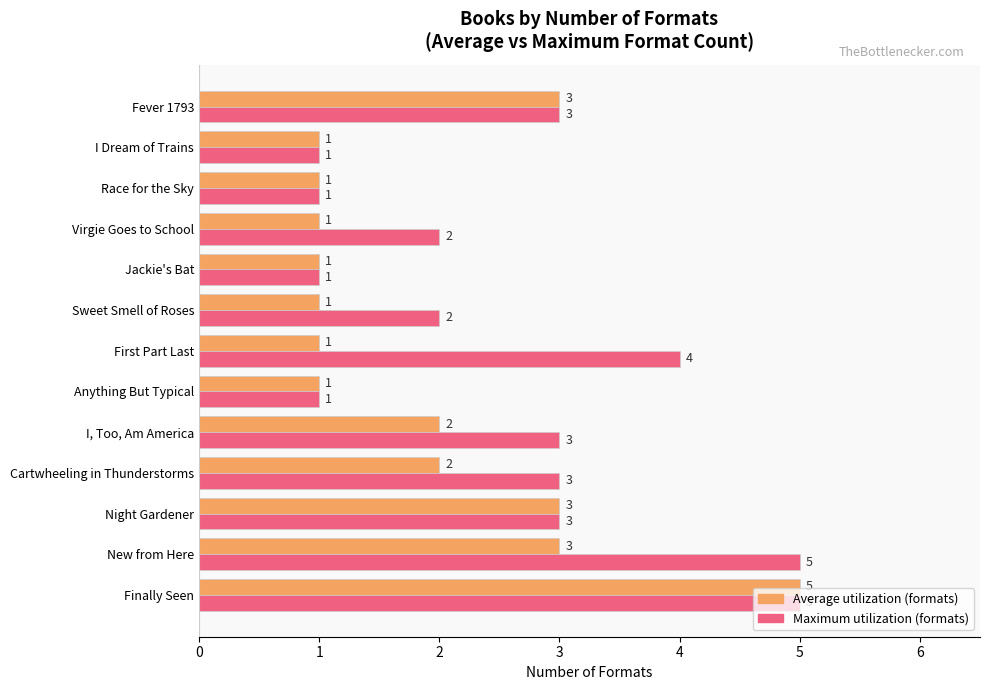

What is the spread (max minus min) of values at First Part Last?

3